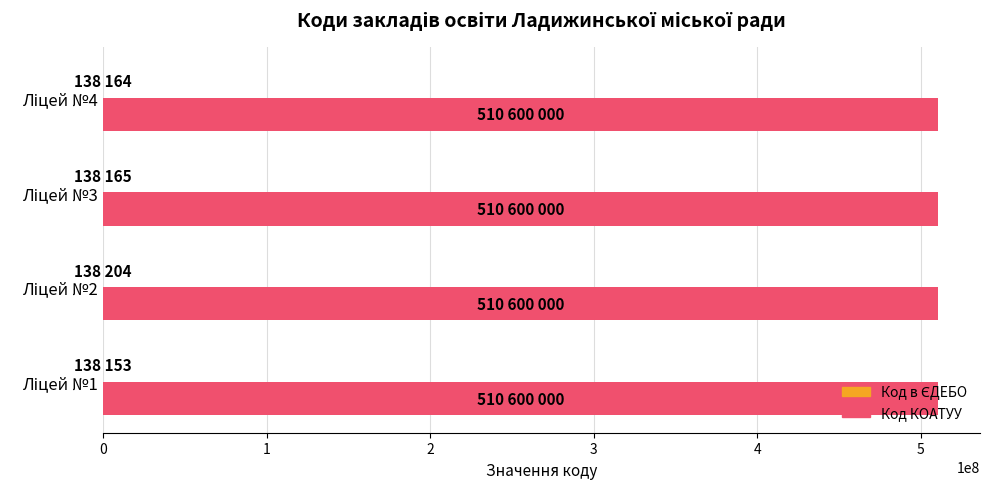

What is the maximum value shown in the chart?

510600000